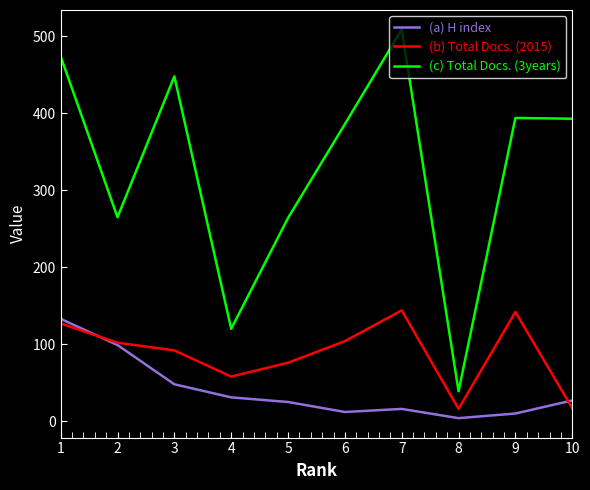

Where is the first local maximum for (c) Total Docs. (3years)?

3